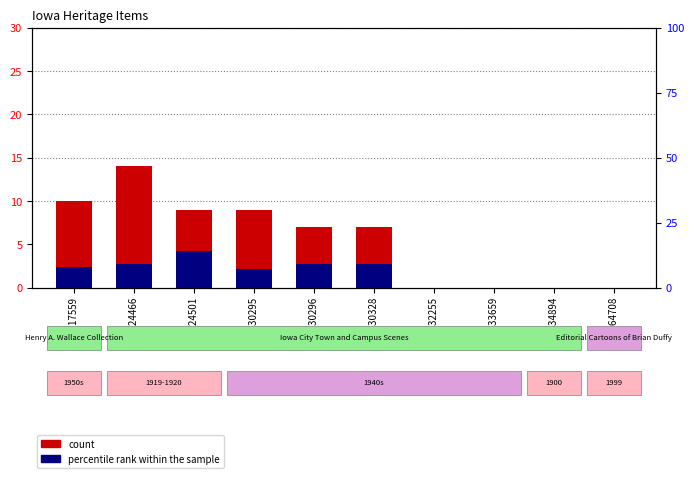

Does the chart contain stacked bars?

No